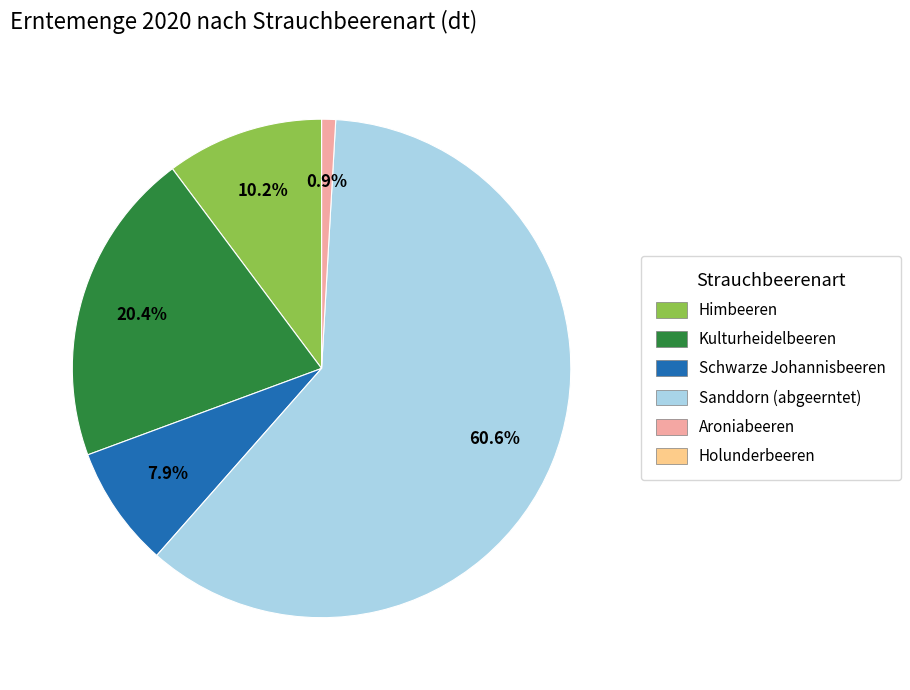

To the nearest percent, what portion does Aroniabeeren represent?

1%